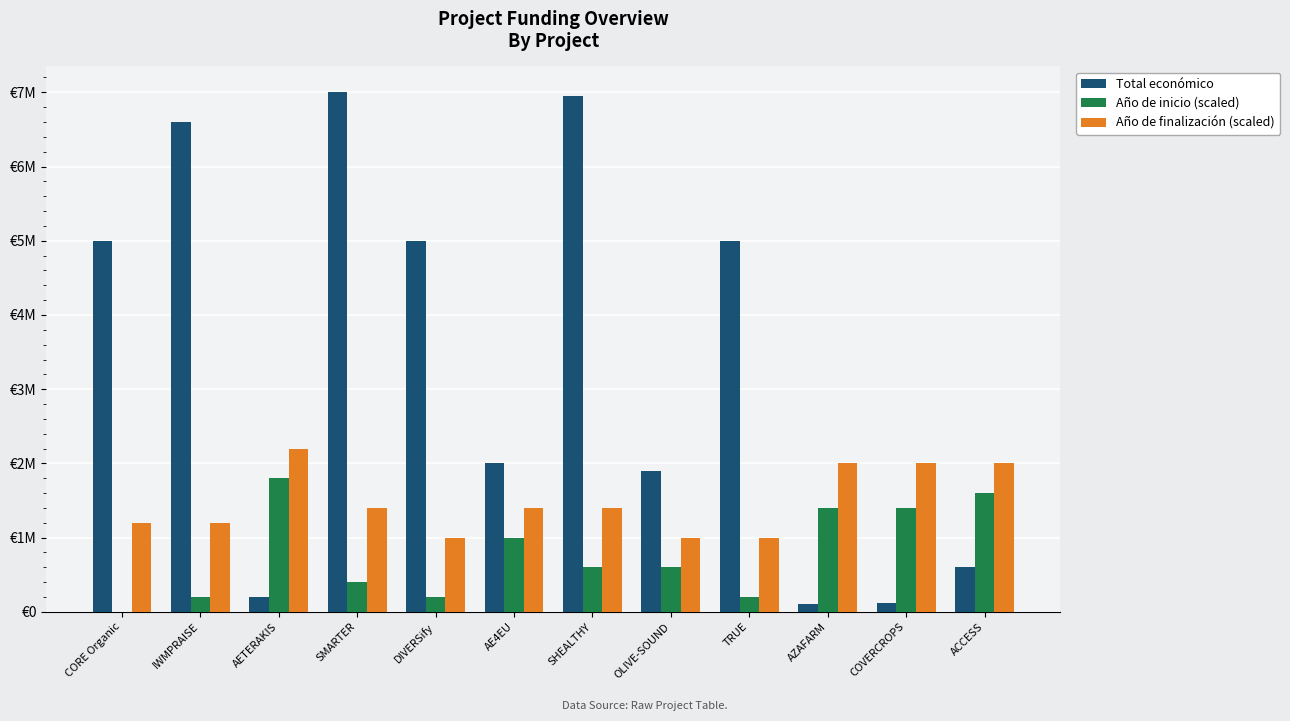

At which category is the sum across all series the highest?

SHEALTHY